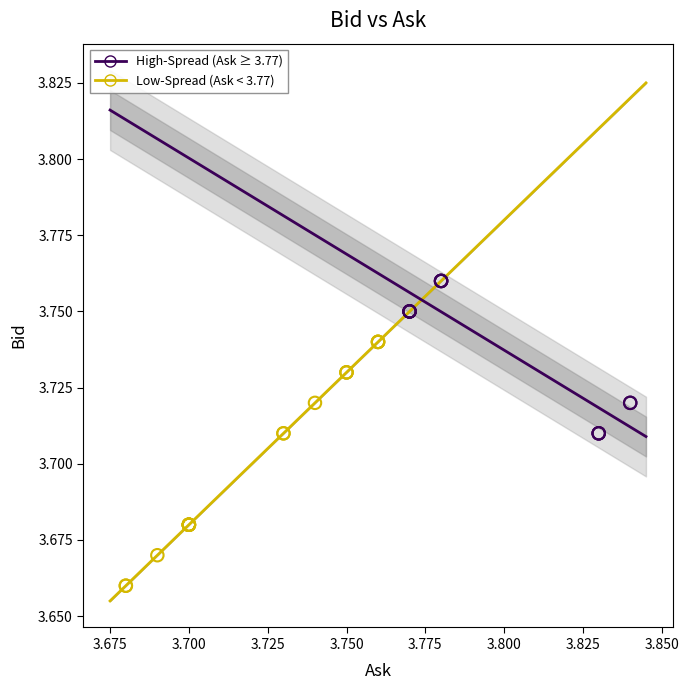

Which series reaches the minimum Y coordinate?

Low-Spread (Ask < 3.77)